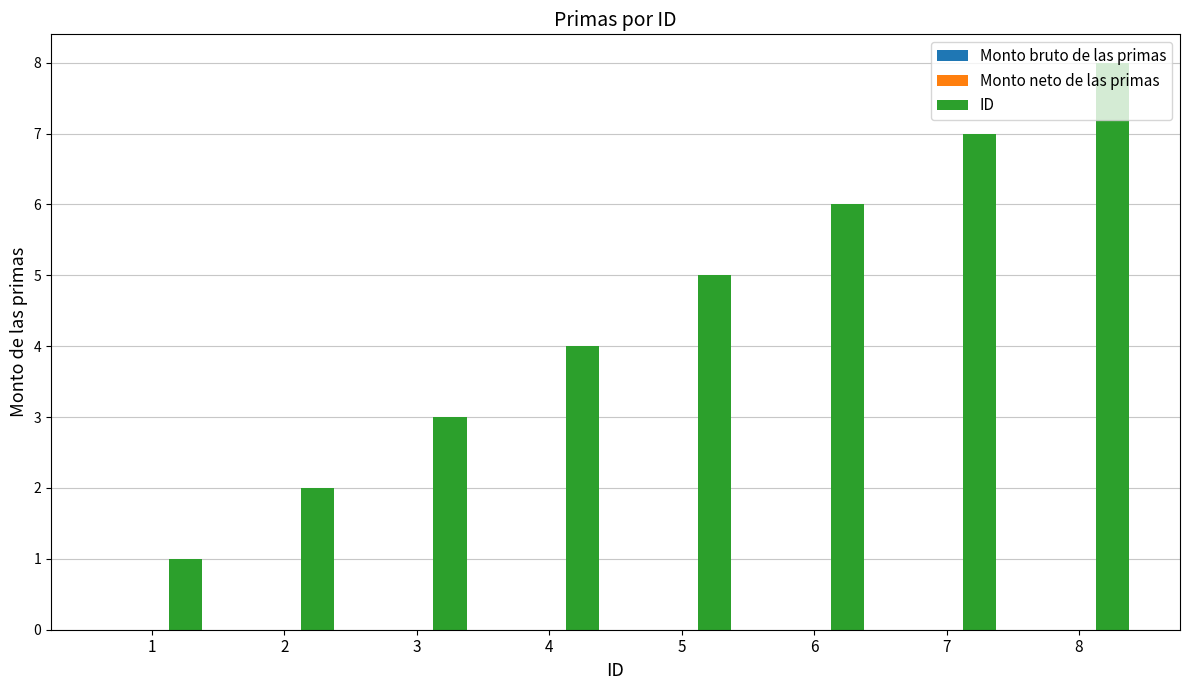

List the labels in order of value, smallest first.

1, 2, 3, 4, 5, 6, 7, 8